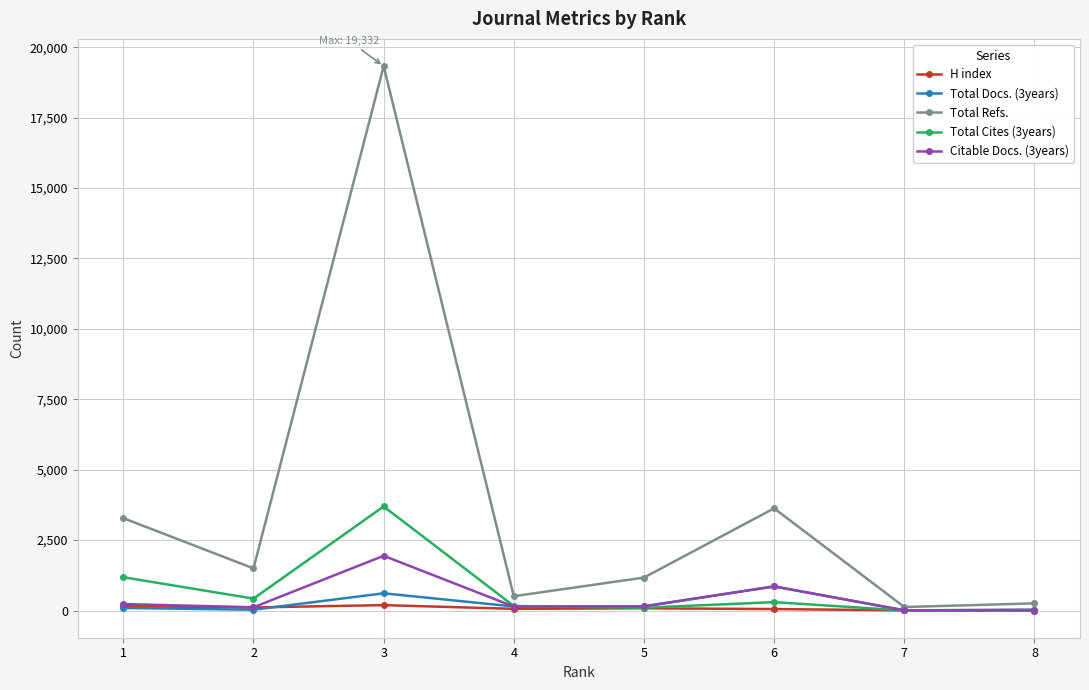

How many data points does each series have?

8